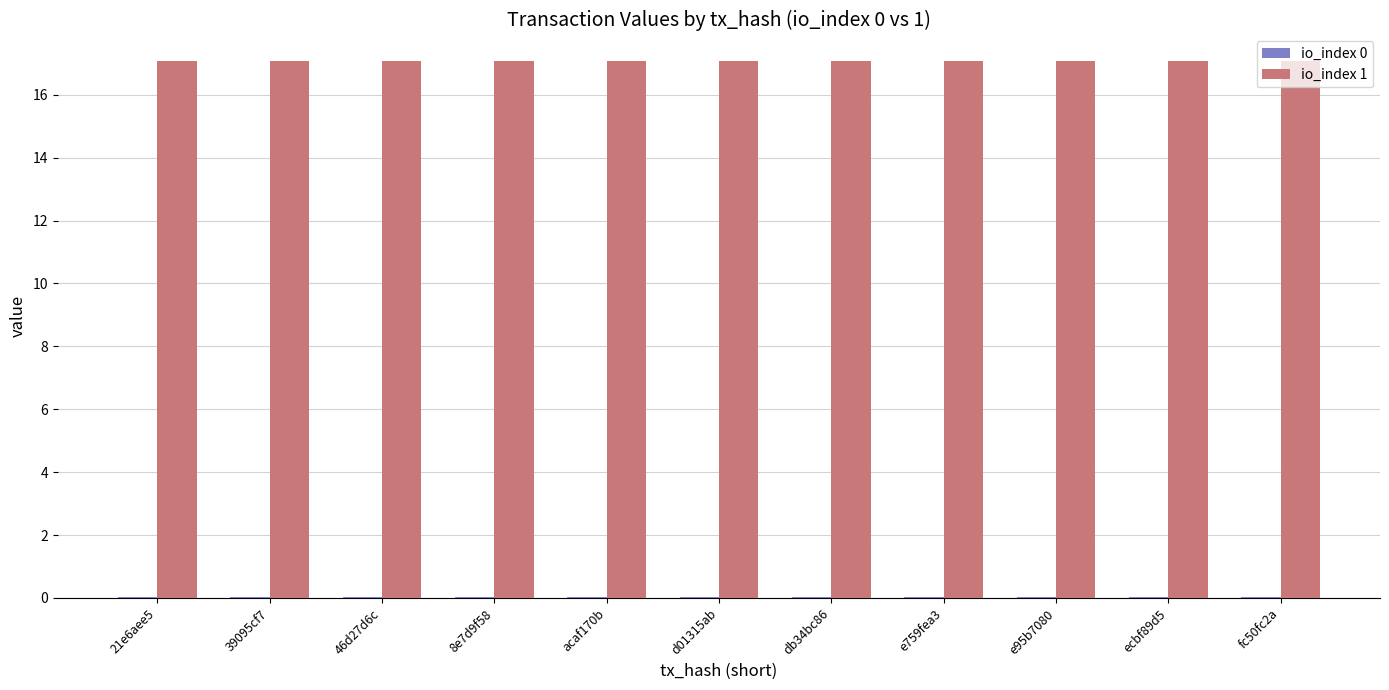

What is the spread (max minus min) of values at 21e6aee5?

17.0